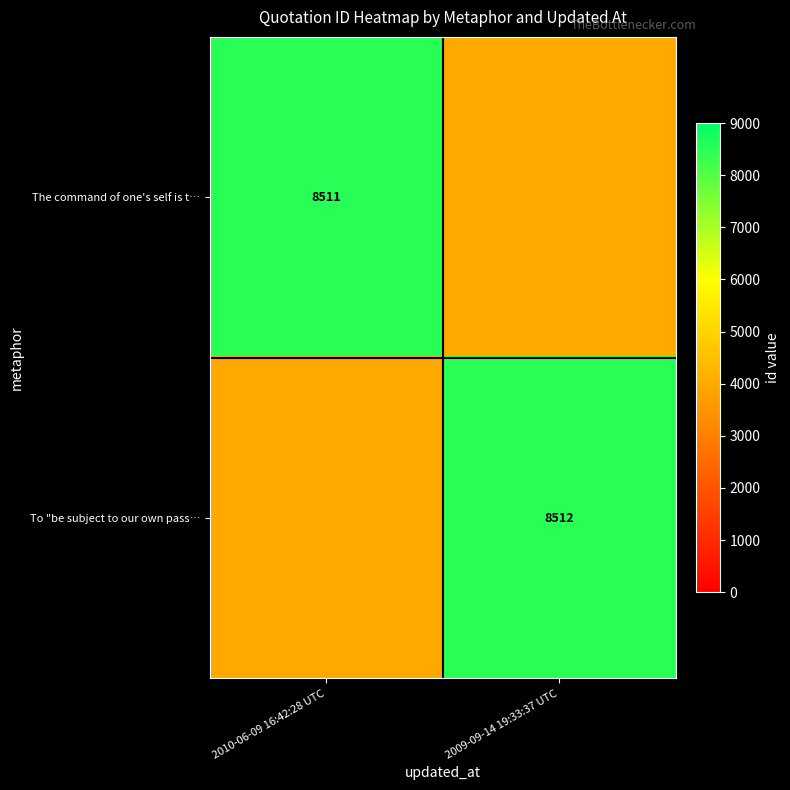

True or false: To "be subject to our own pass… has a value of 4527 at 2009-09-14 19:33:37 UTC.

False